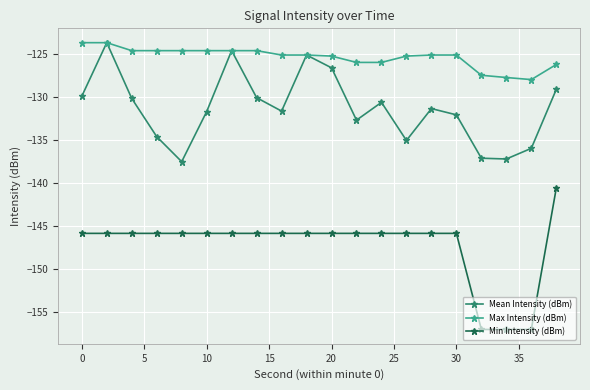

True or false: Min Intensity (dBm) and Max Intensity (dBm) intersect in this chart.

False